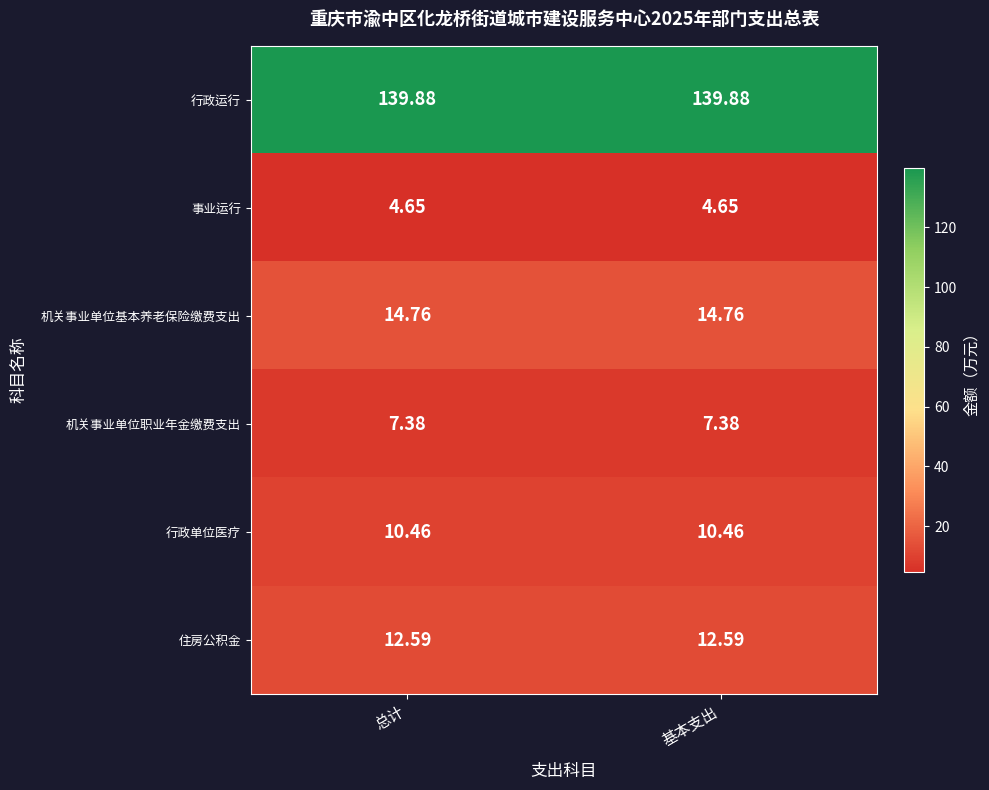

Which series has the largest total across all categories?

行政运行